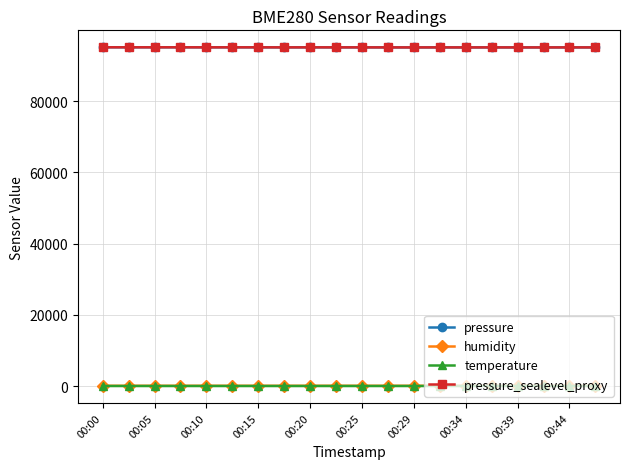

True or false: pressure_sealevel_proxy has more than 0 points higher than both neighbors.

True